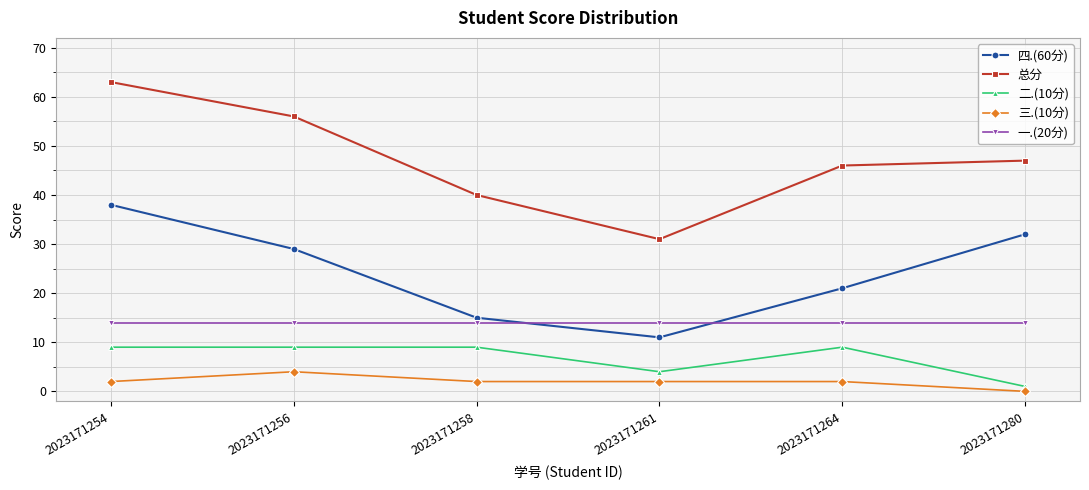

True or false: 一.(20分) has a value of 14 at 2023171264.

True